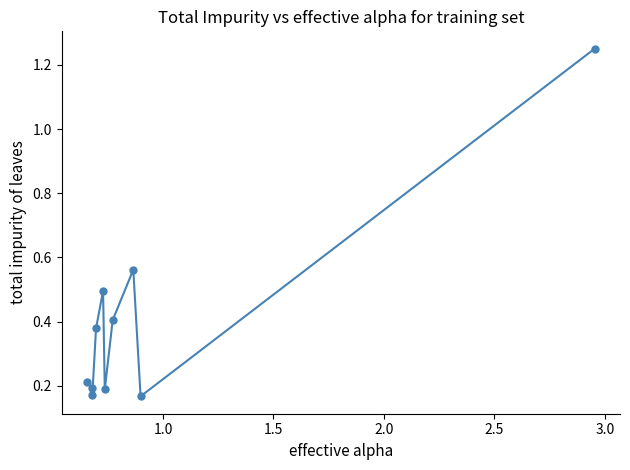

How many values are between 0 and 1?

9